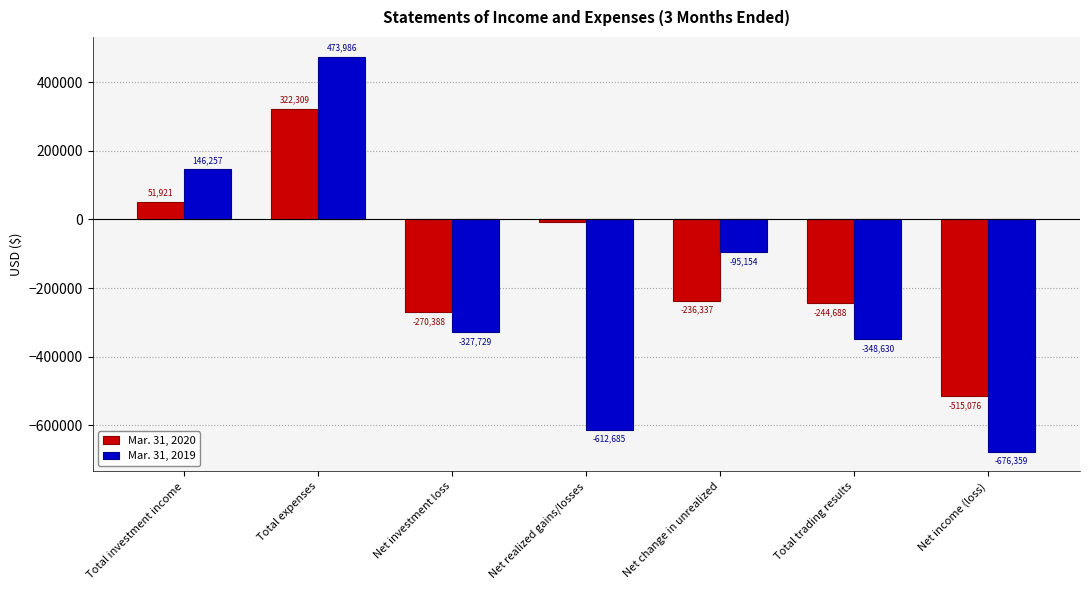

Reading right to left, what are all the values shown in this chart?

Mar. 31, 2020: Net income (loss)=-515076	Total trading results=-244688	Net change in unrealized=-236337	Net realized gains/losses=-8351	Net investment loss=-270388	Total expenses=322309	Total investment income=51921
Mar. 31, 2019: Net income (loss)=-676359	Total trading results=-348630	Net change in unrealized=-95154	Net realized gains/losses=-612685	Net investment loss=-327729	Total expenses=473986	Total investment income=146257